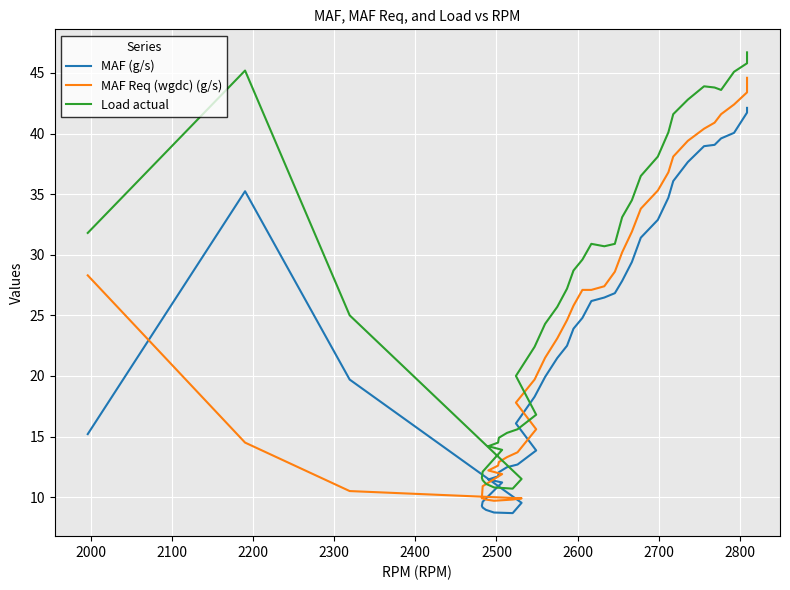

Count the number of data series in this chart.

3